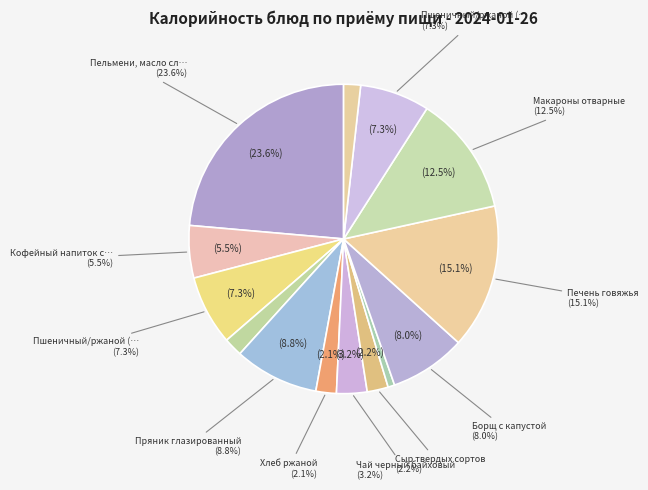

How many slices are in this pie chart?

14